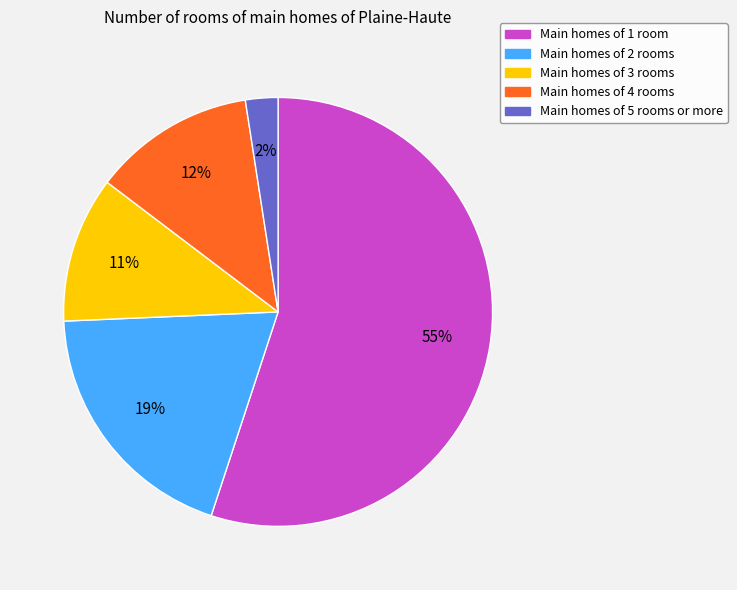

Does any single category account for the majority?

Yes